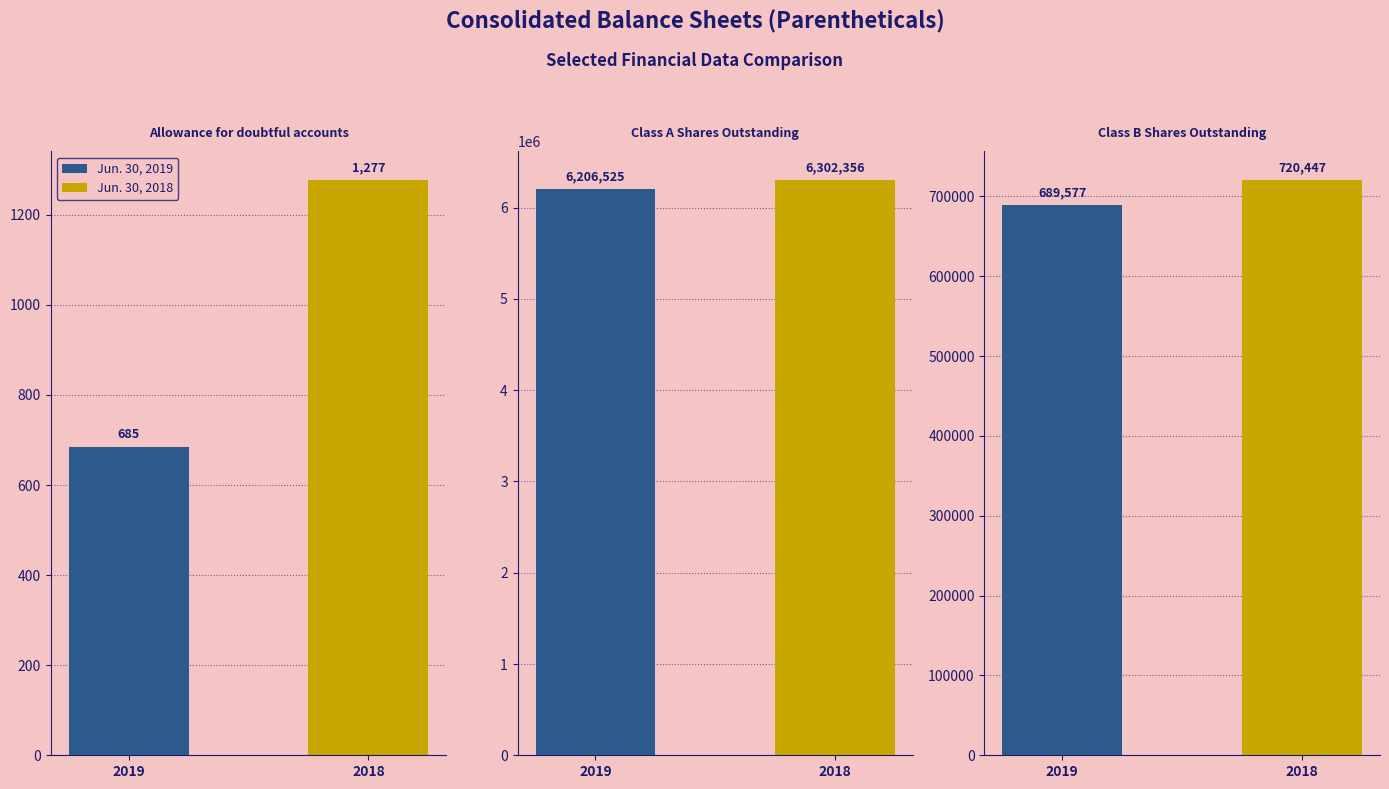

At which label does Jun. 30, 2019 reach its minimum?

Allowance for doubtful accounts